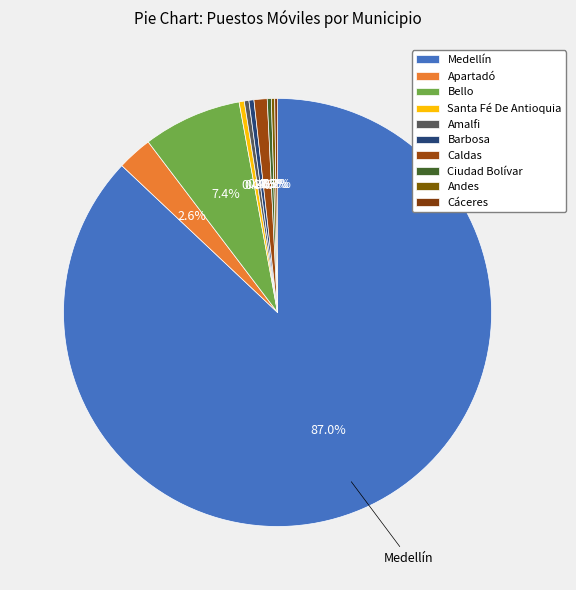

Is it true that Medellín is 95% of the pie?

False